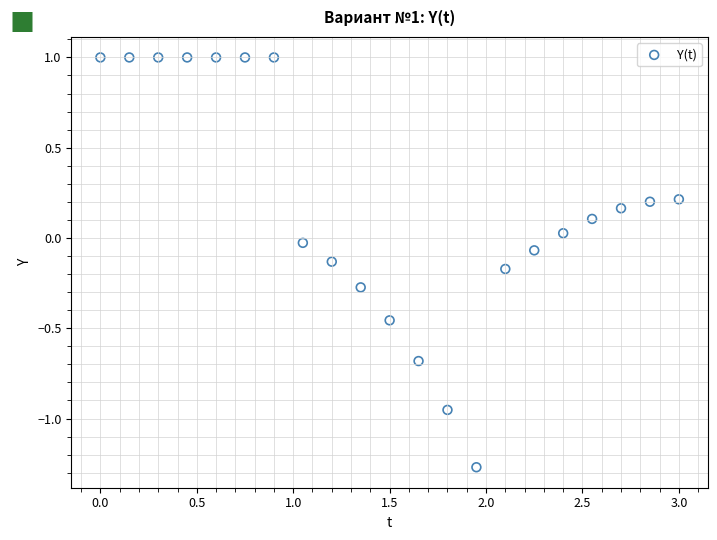

What is the range of X values (max minus min)?

3.0